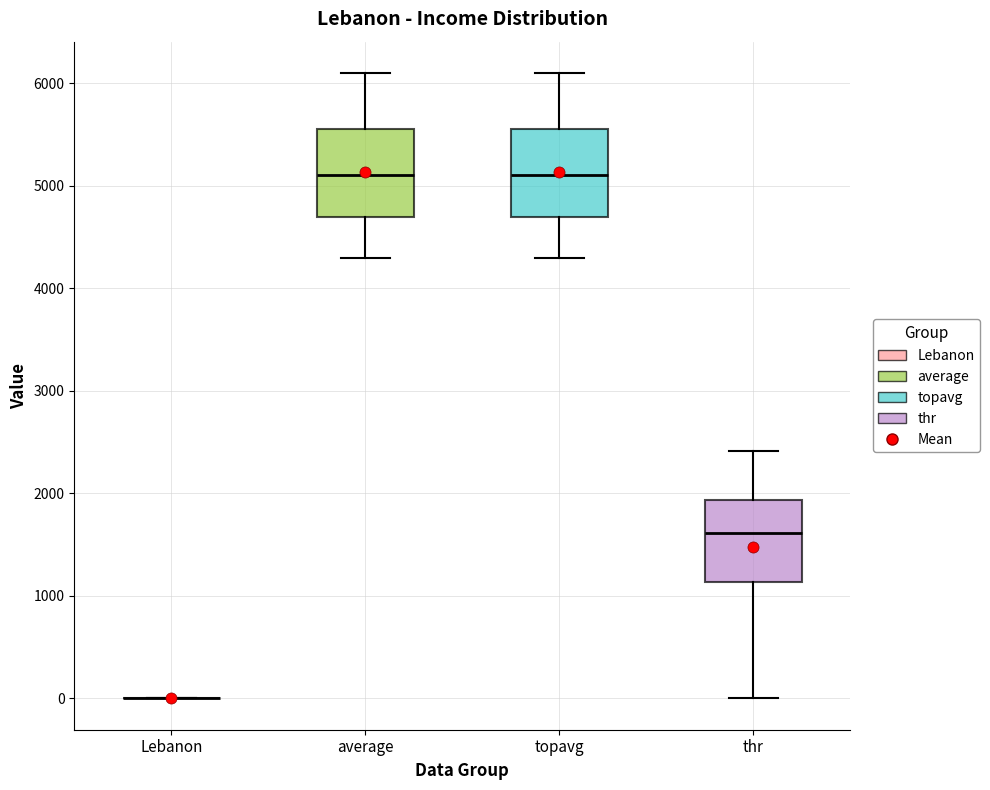

Reading left to right, transcribe this box plot: for each box, give where its median line is, the range the box spans, and where its two whiskers end, as read against the y-axis. The values are not printed on the chart, so give them approximately, as read against the axis.

Lebanon: box collapsed to a line at 0, whiskers 0 to 0
average: median 5100, box 4700 to 5600, whiskers 4300 to 6100
topavg: median 5100, box 4700 to 5600, whiskers 4300 to 6100
thr: median 1600, box 1100 to 1900, whiskers 0 to 2400